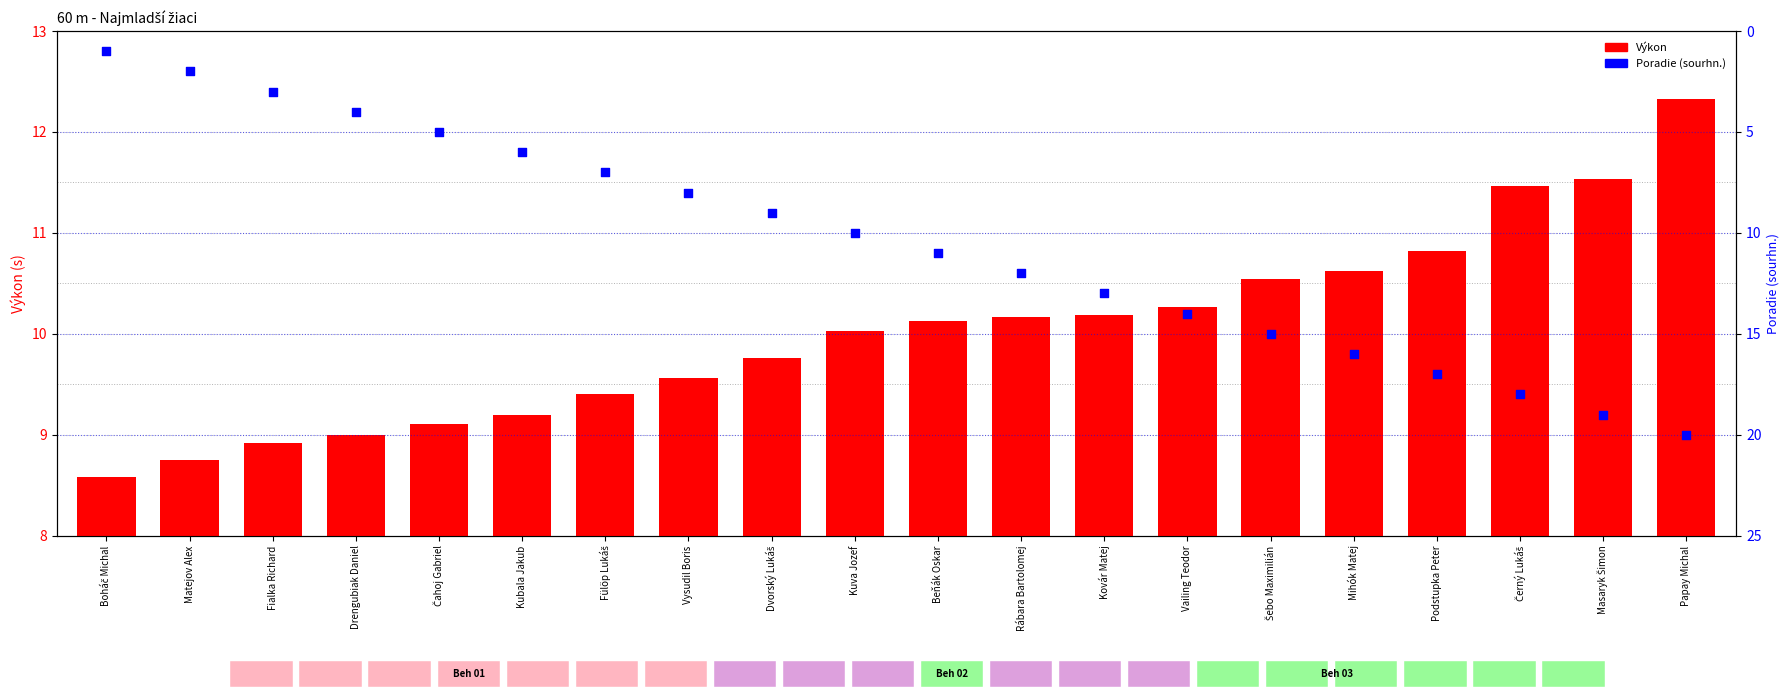

Is the value of Poradie (sourhn.) at Boháč Michal greater than the value of Výkon at Boháč Michal?

No